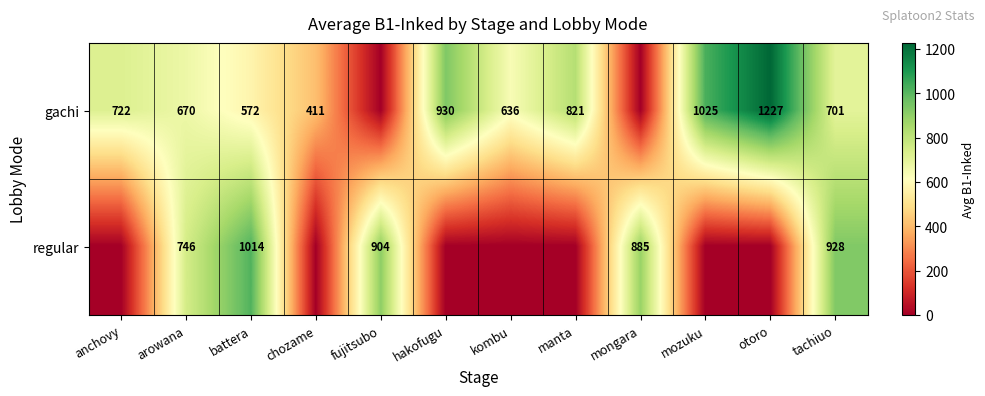

At how many categories does at least one series exceed 570?

11